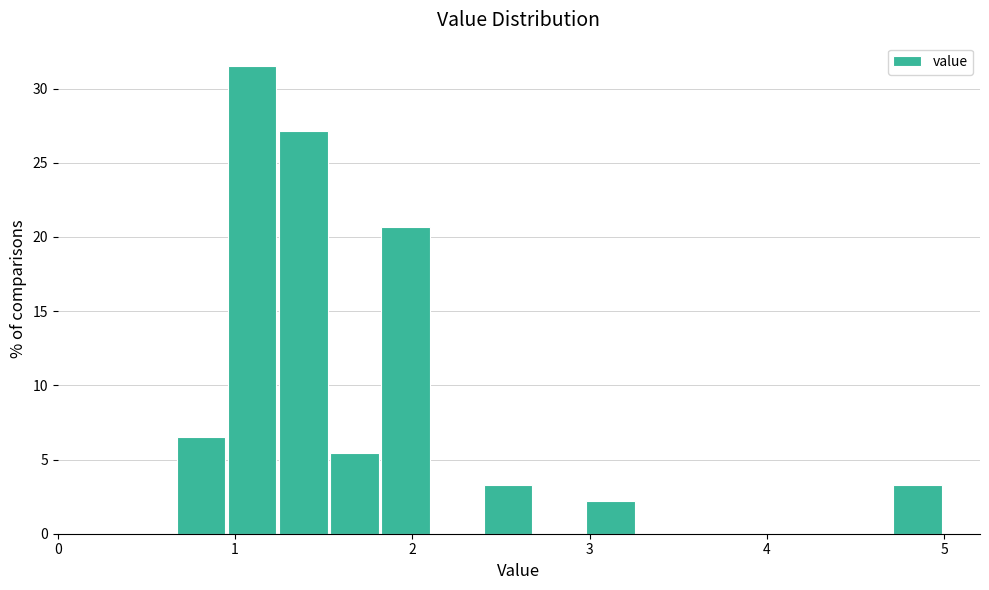

Around what value on the x-axis is the tallest bar? Give the approximate position of its centre, as read against the axis.

1.1